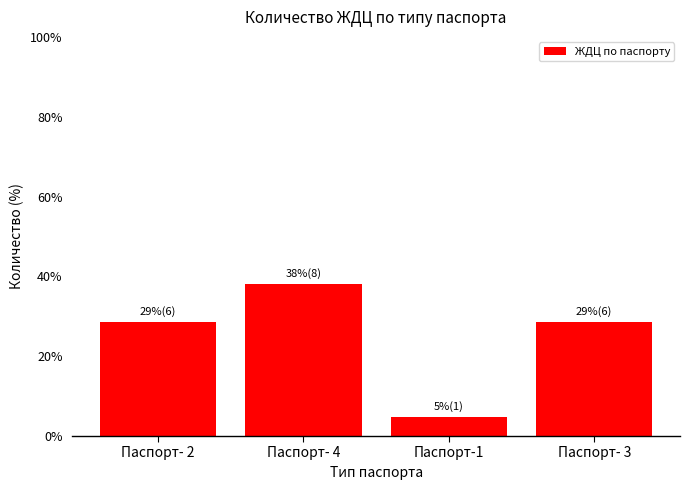

How many bars are there in total?

4